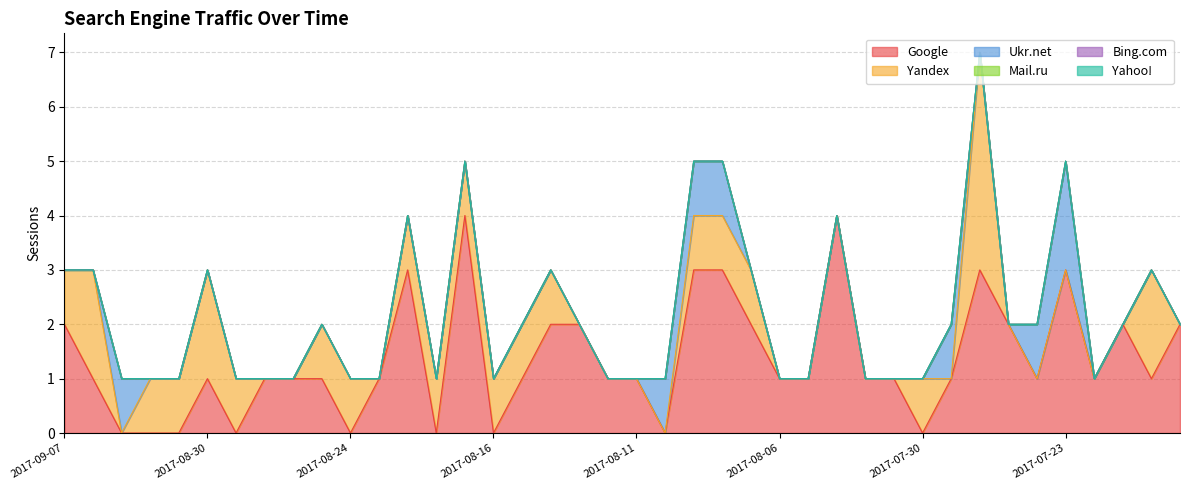

Rank the series by their maximum value, from highest to lowest.

Google, Yandex, Ukr.net, Mail.ru, Bing.com, Yahoo!